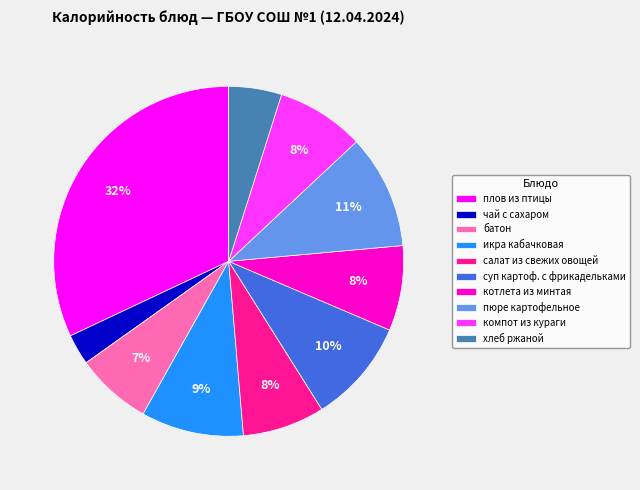

Does плов из птицы represent more than half of the total?

No